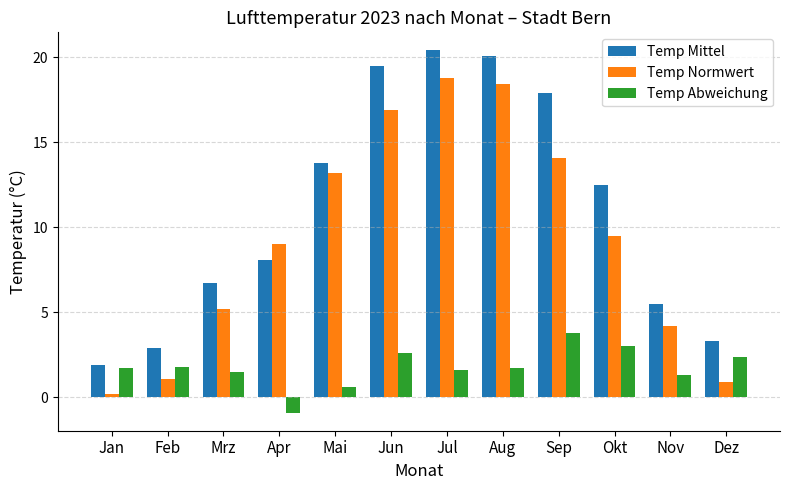

What is the spread (max minus min) of values at Nov?

4.2